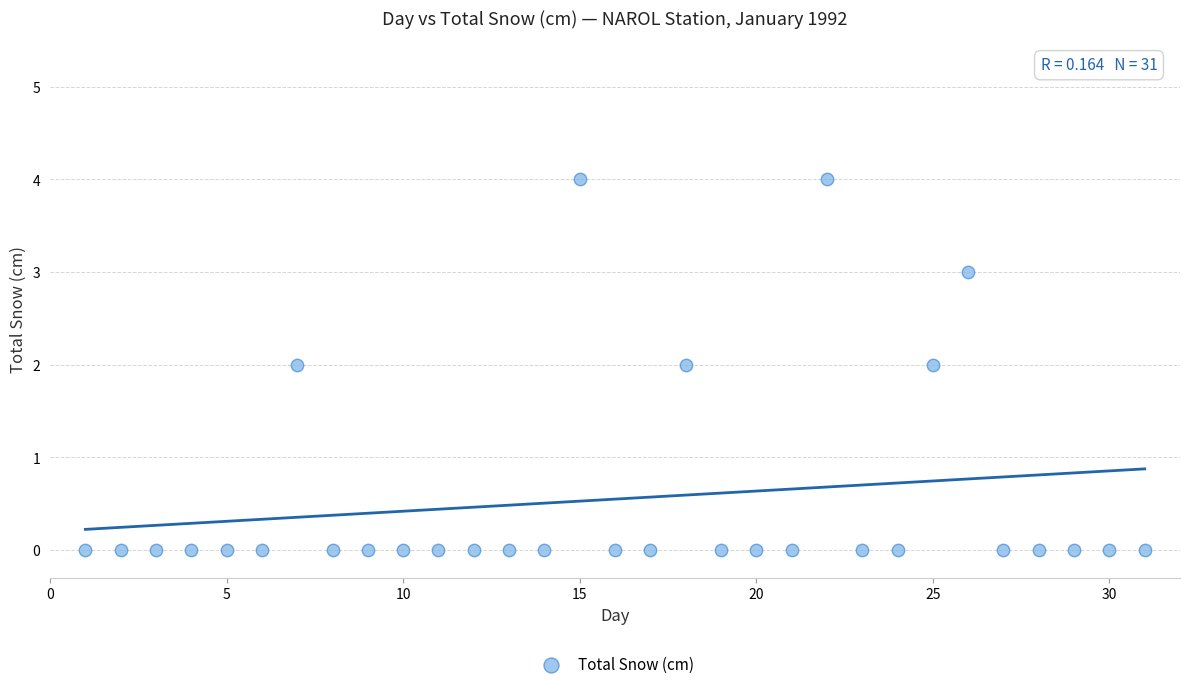

What is the range of X values (max minus min)?

30